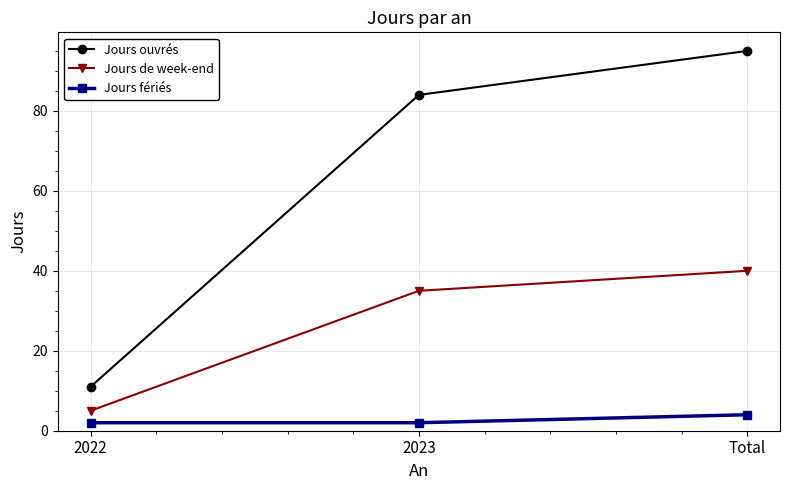

Does the chart have visible grid lines?

Yes